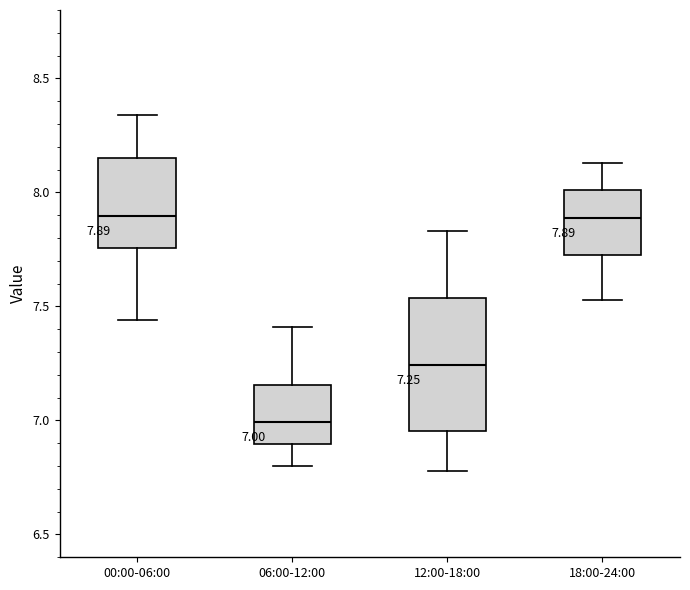

Which box is the tallest, from its lower edge to its upper edge?

12:00-18:00